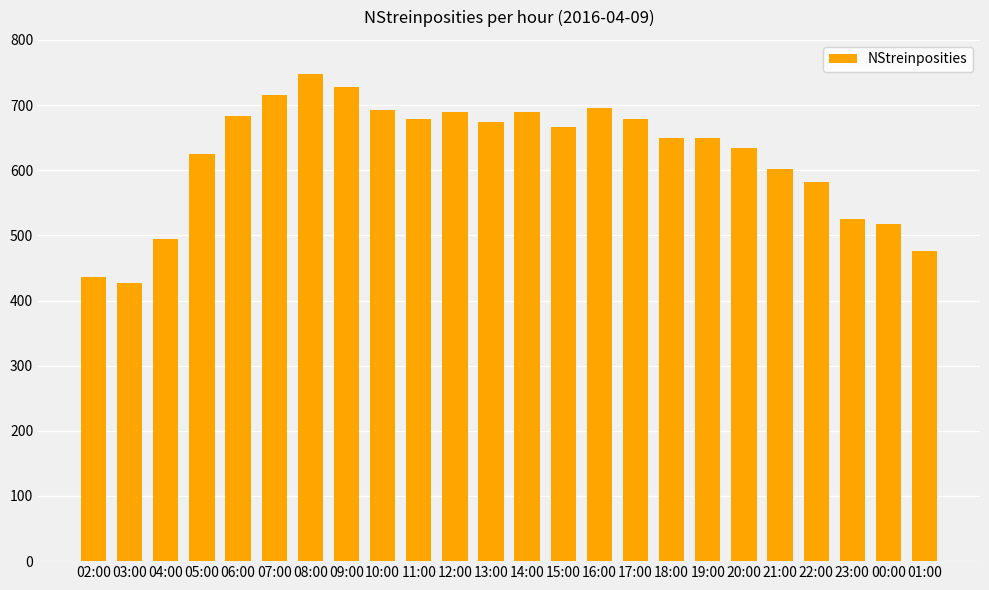

Are the bars horizontal?

No